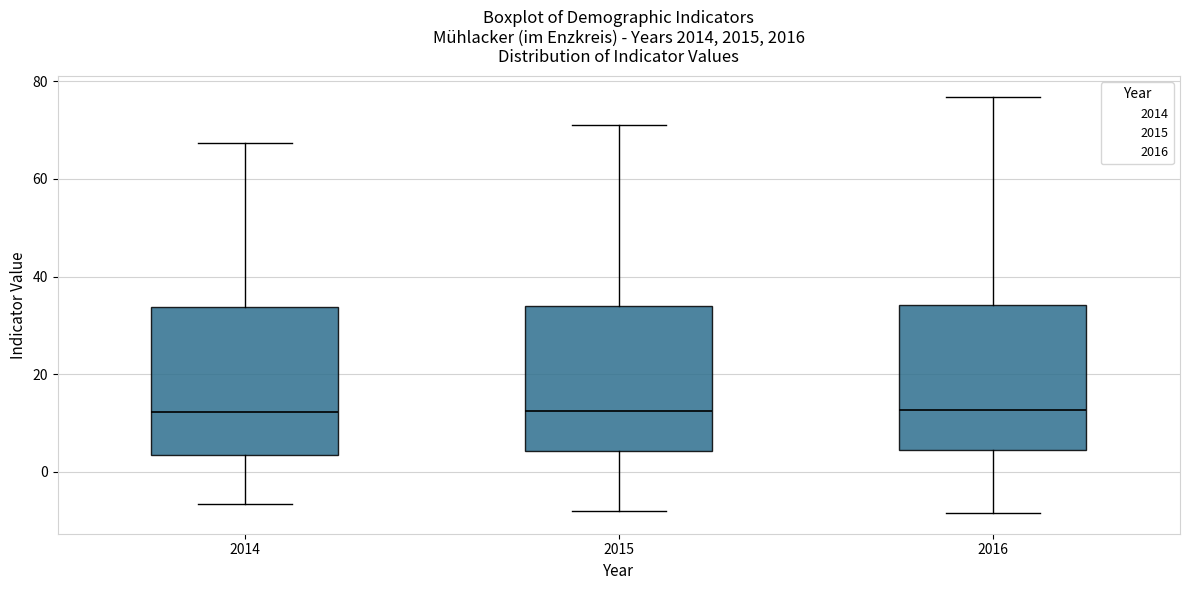

Where does the median line of the box at x = 2014 sit on the y-axis? The values are not printed on the chart, so give them approximately, as read against the axis.

12